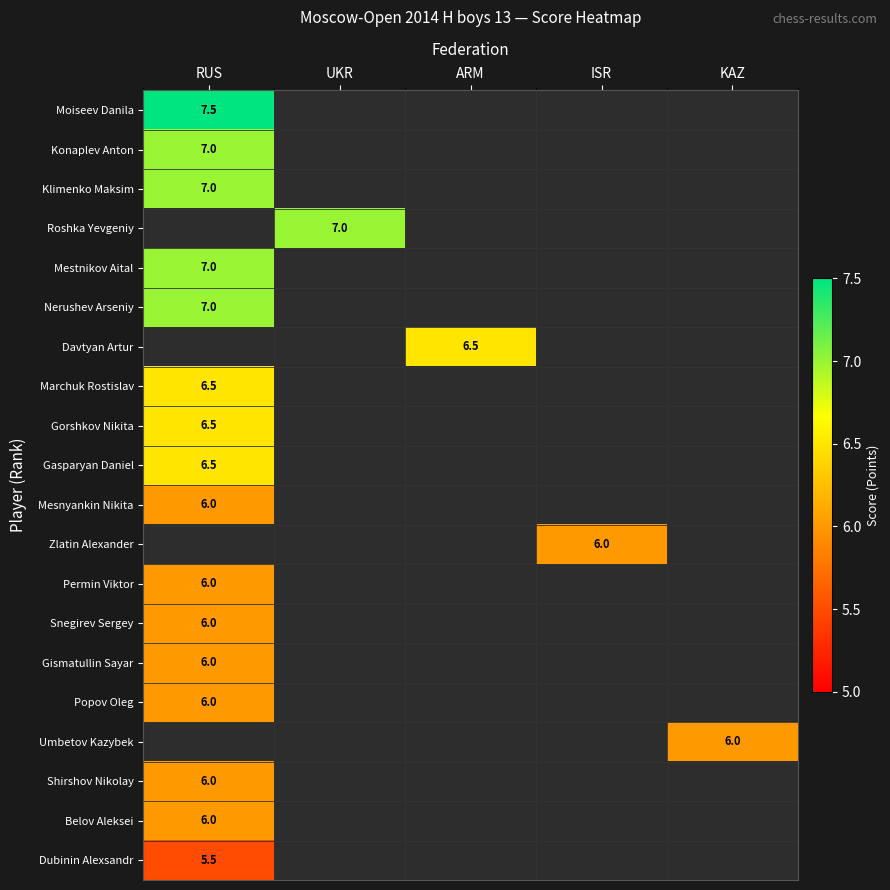

The value of Dubinin Alexsandr at RUS is 2.9. True or false?

False